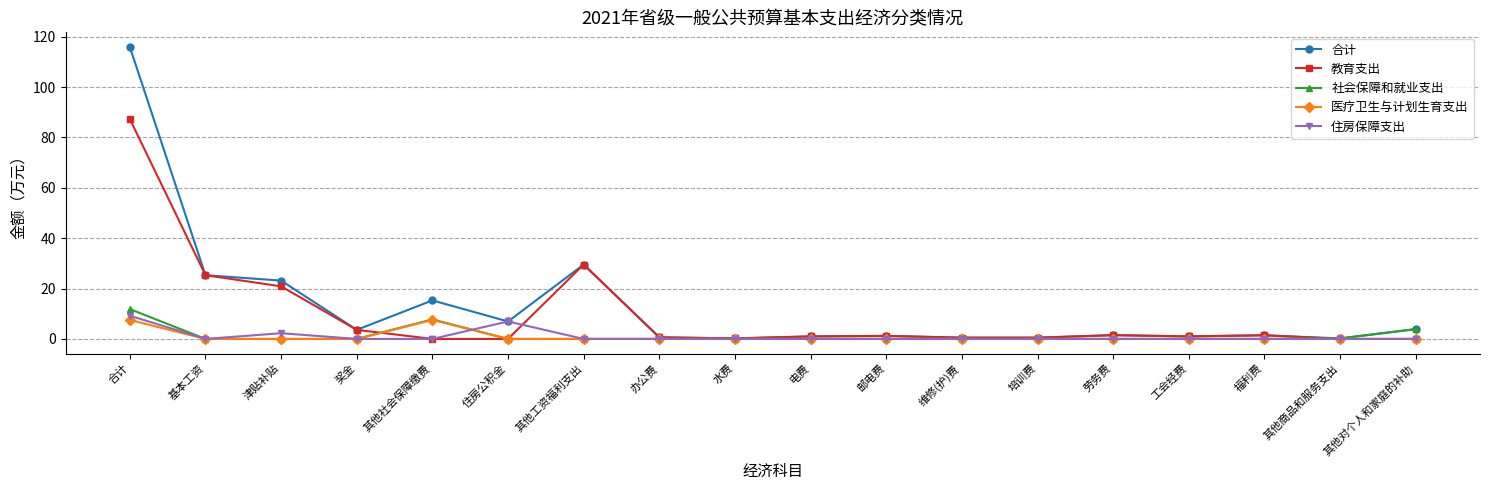

The value of 教育支出 at 合计 is 87.3. True or false?

True